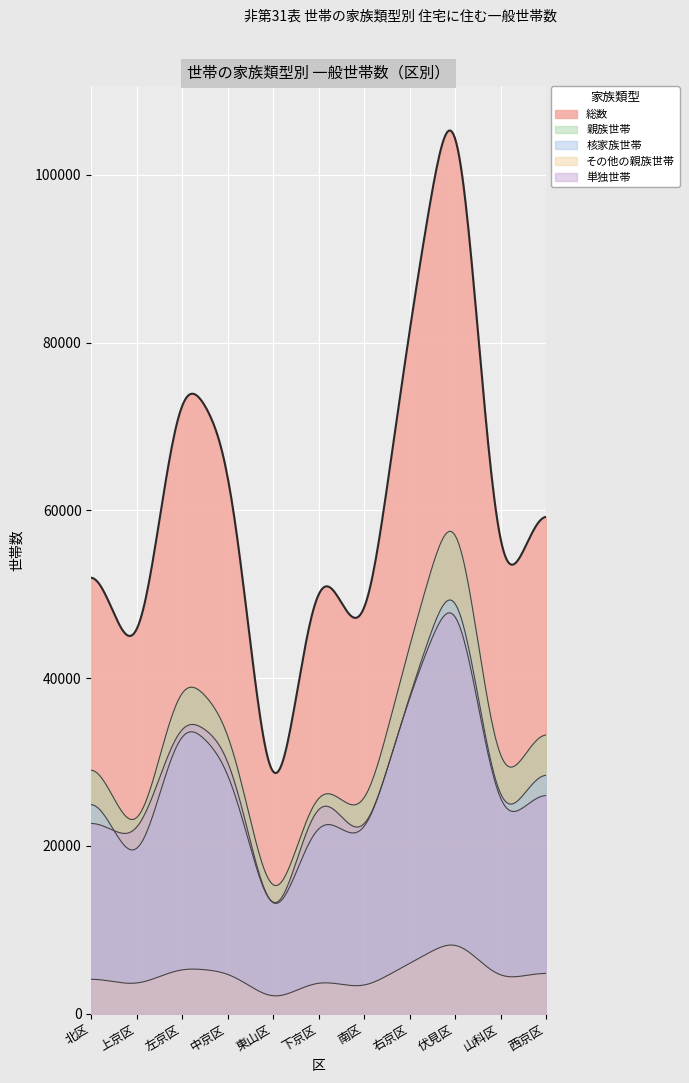

True or false: 総数 has more than 2 points higher than both neighbors.

True